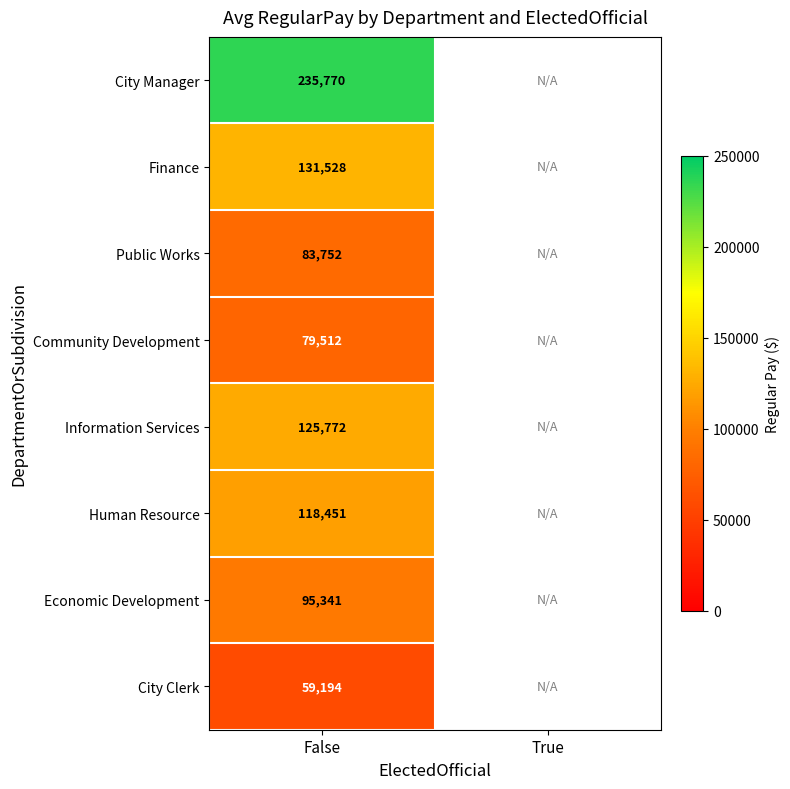

Which label corresponds to the smallest value in the chart?

False